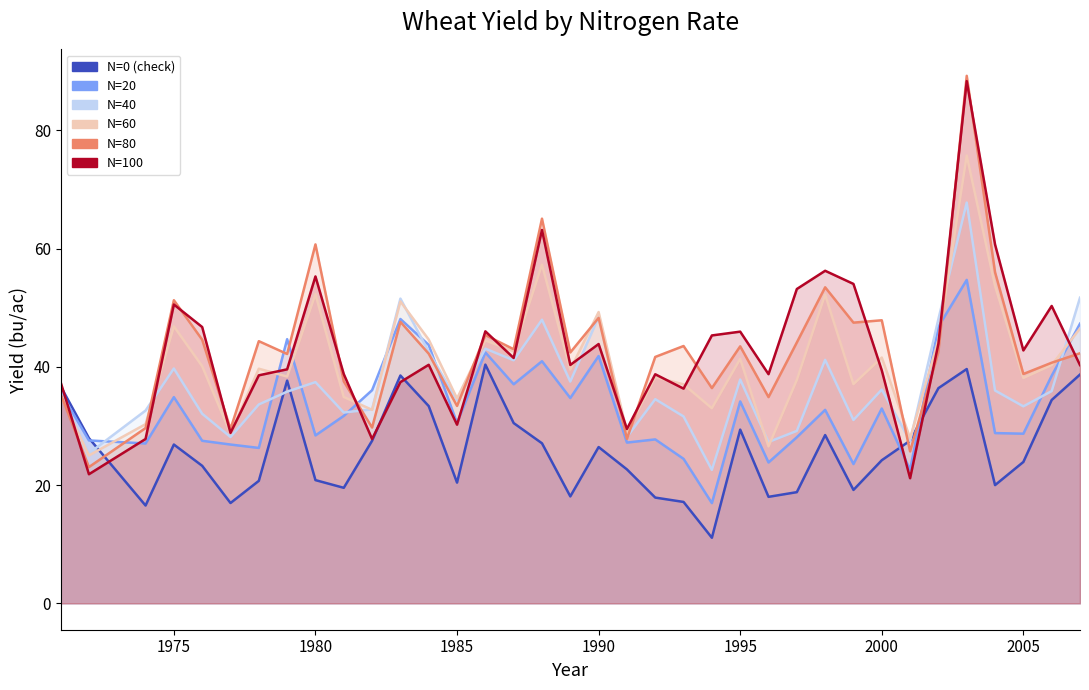

What is the value of the N=20 point at the 23rd from the left?

17.0